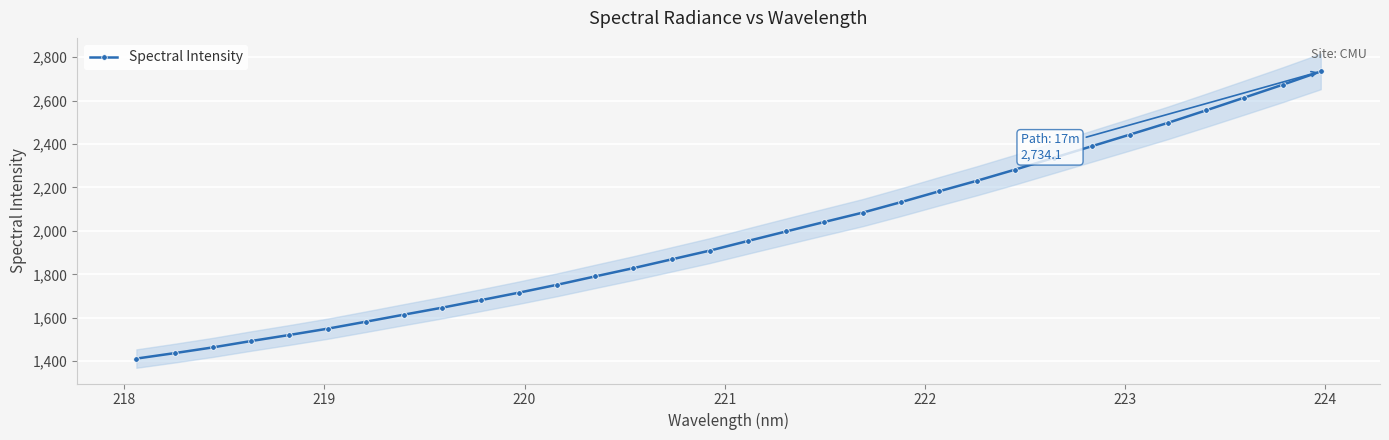

True or false: Spectral Intensity has more than 2 interior local peaks.

False